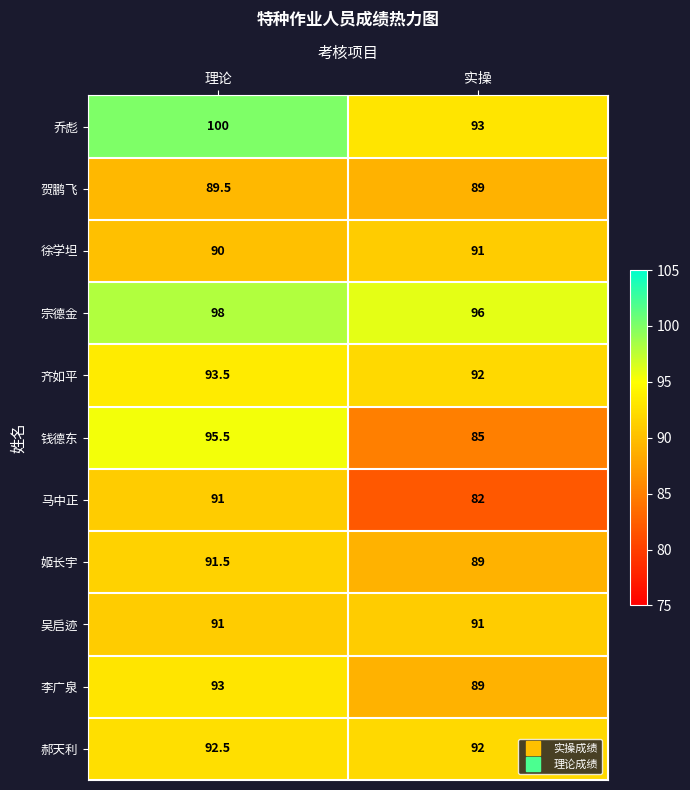

Reading left to right, extract all data points from this chart.

乔彪: 理论=100.0	实操=93.0
贺鹏飞: 理论=89.5	实操=89.0
徐学坦: 理论=90.0	实操=91.0
宗德金: 理论=98.0	实操=96.0
齐如平: 理论=93.5	实操=92.0
钱德东: 理论=95.5	实操=85.0
马中正: 理论=91.0	实操=82.0
姬长宇: 理论=91.5	实操=89.0
吴启迹: 理论=91.0	实操=91.0
李广泉: 理论=93.0	实操=89.0
郝天利: 理论=92.5	实操=92.0